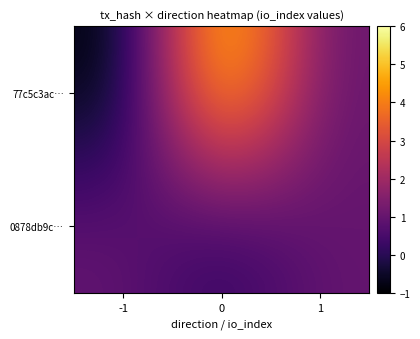

Reading left to right, list all the values displayed in this chart.

77c5c3ac…: -1=-1	0=6	1=1
0878db9c…: -1=1	0=0	1=1